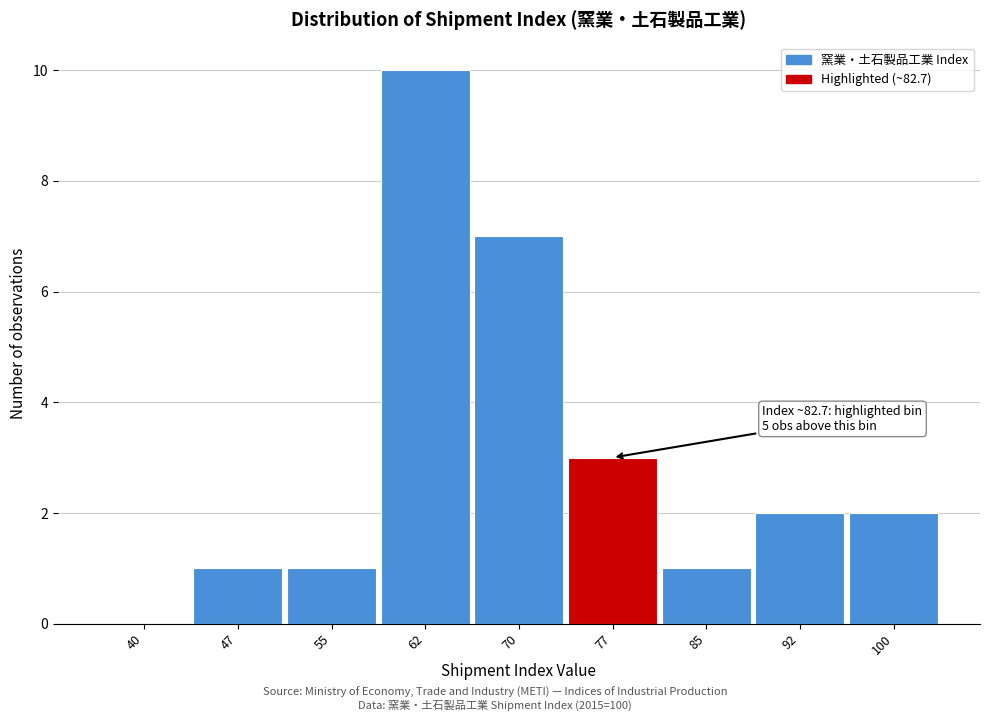

Reading right to left, transcribe all the data shown in this chart.

100=2	92=2	85=1	77=3	70=7	62=10	55=1	47=1	40=0